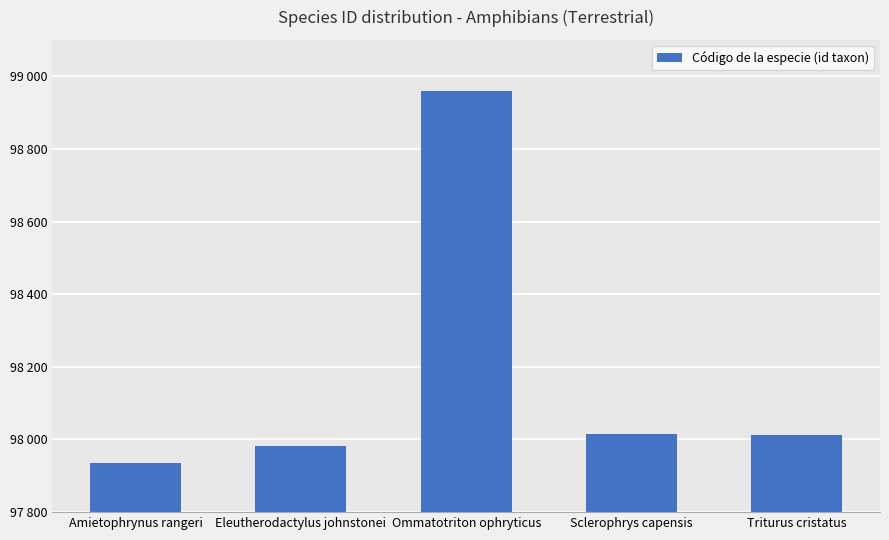

Does the chart contain any negative values?

No